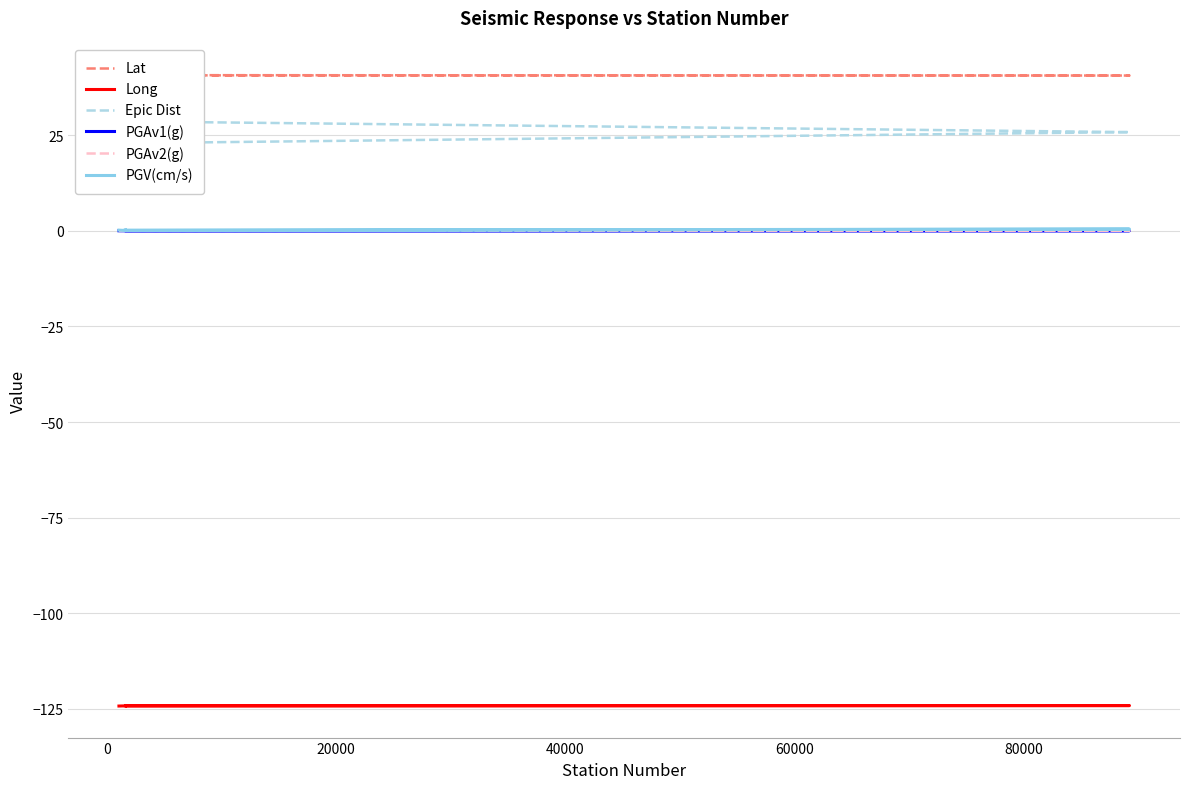

What is the smallest value displayed?

-124.3